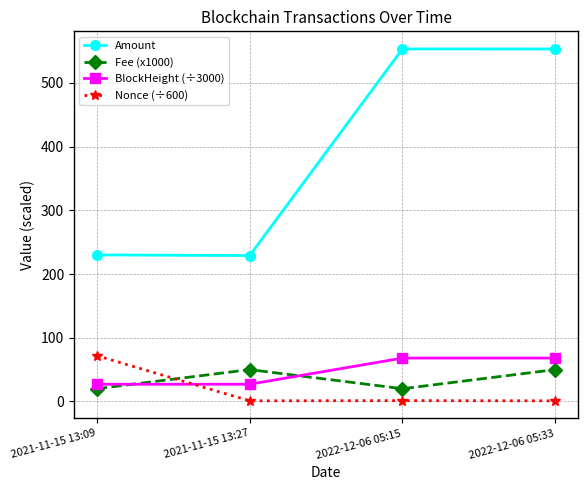

How many times do Nonce (÷600) and BlockHeight (÷3000) cross each other?

1